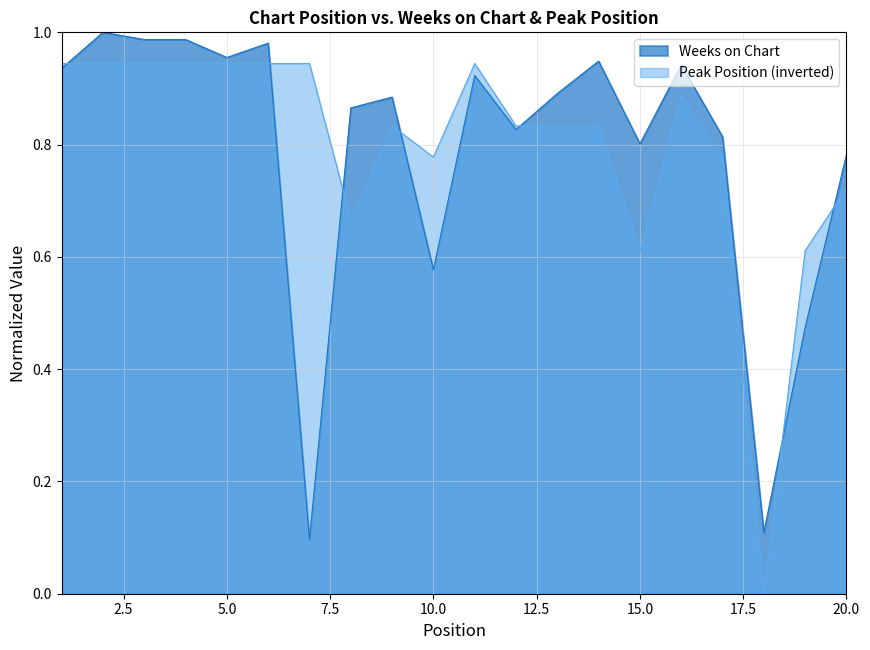

How many values in the Peak Position series exceed 0?

19